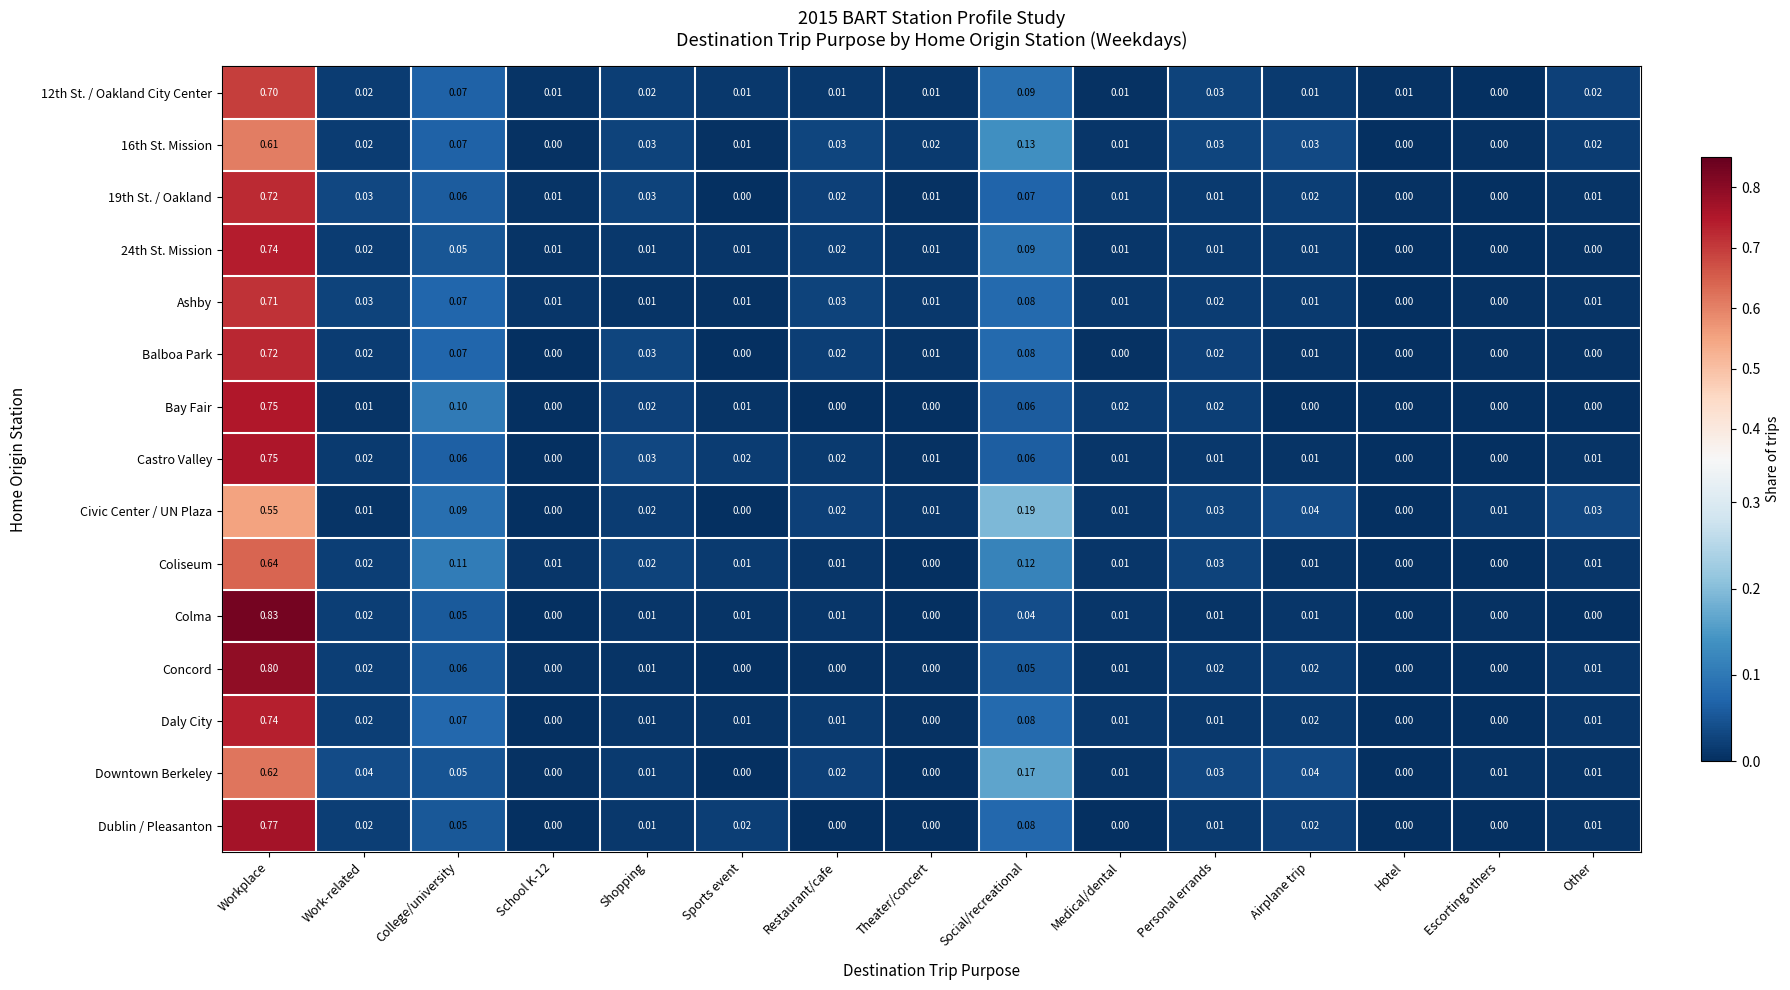

Which series has the largest range (max minus min)?

Colma